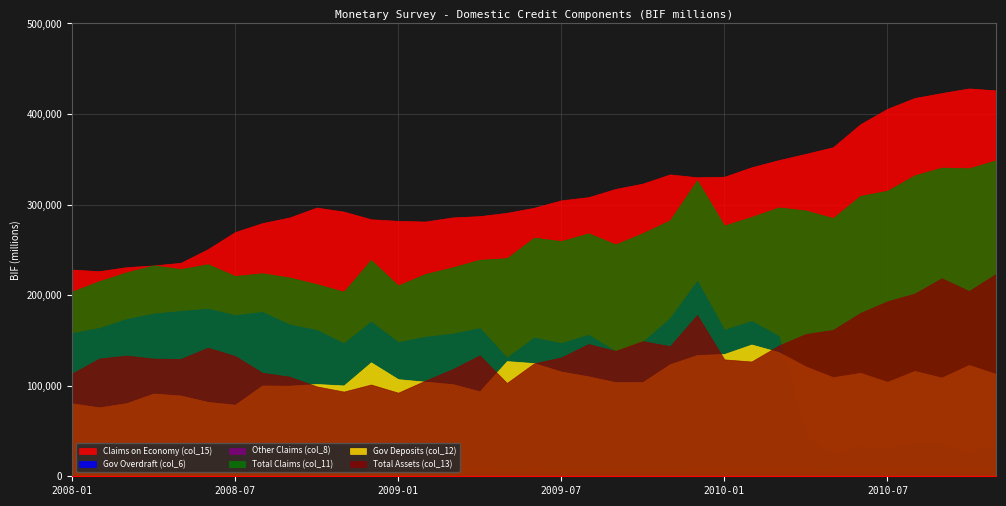

Where is the first local maximum for Total Assets (col_13)?

2008-03